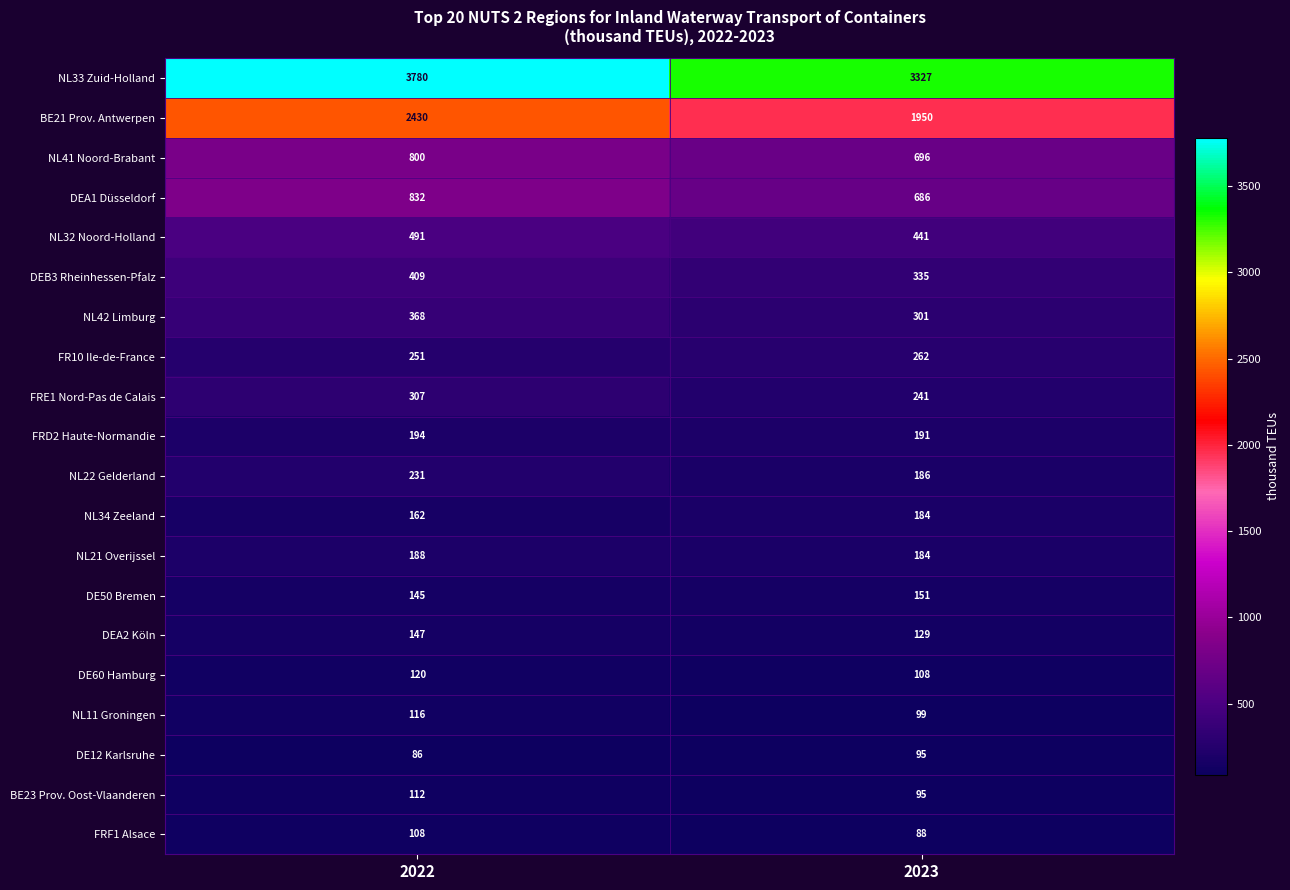

At which category does the chart reach its peak across all series?

2022